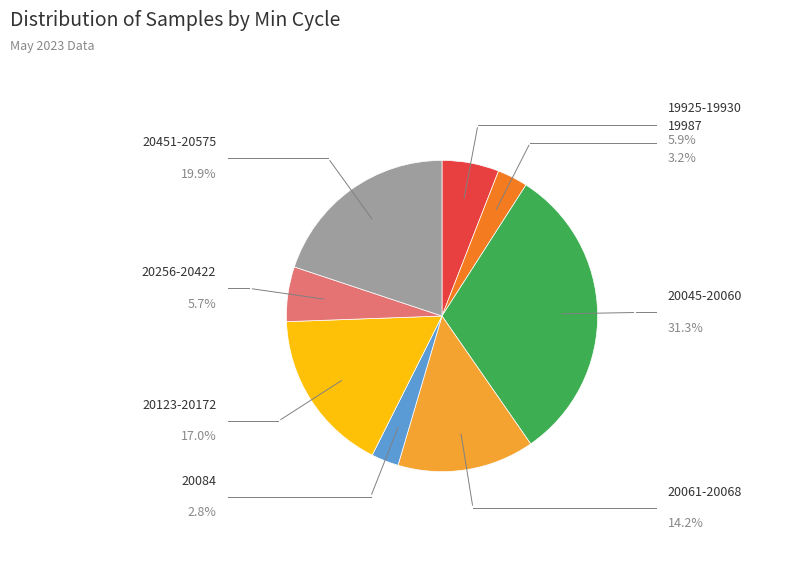

Is there a majority slice in this chart?

No